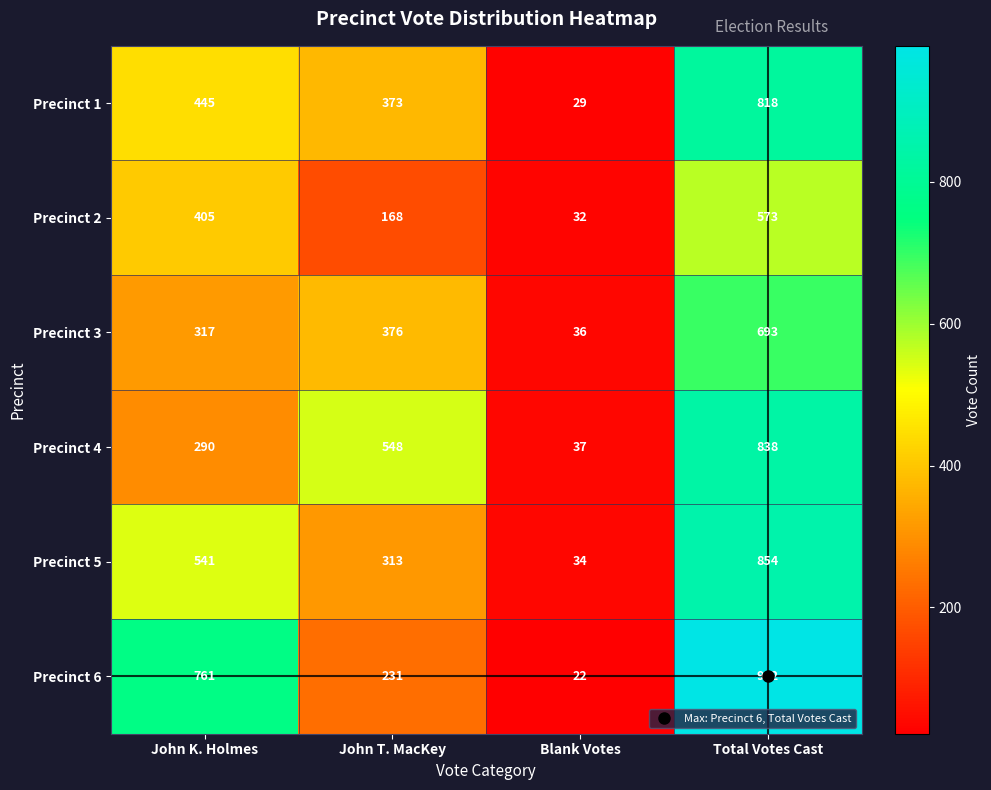

What value does the Precinct 3 series have at Total Votes Cast?

693